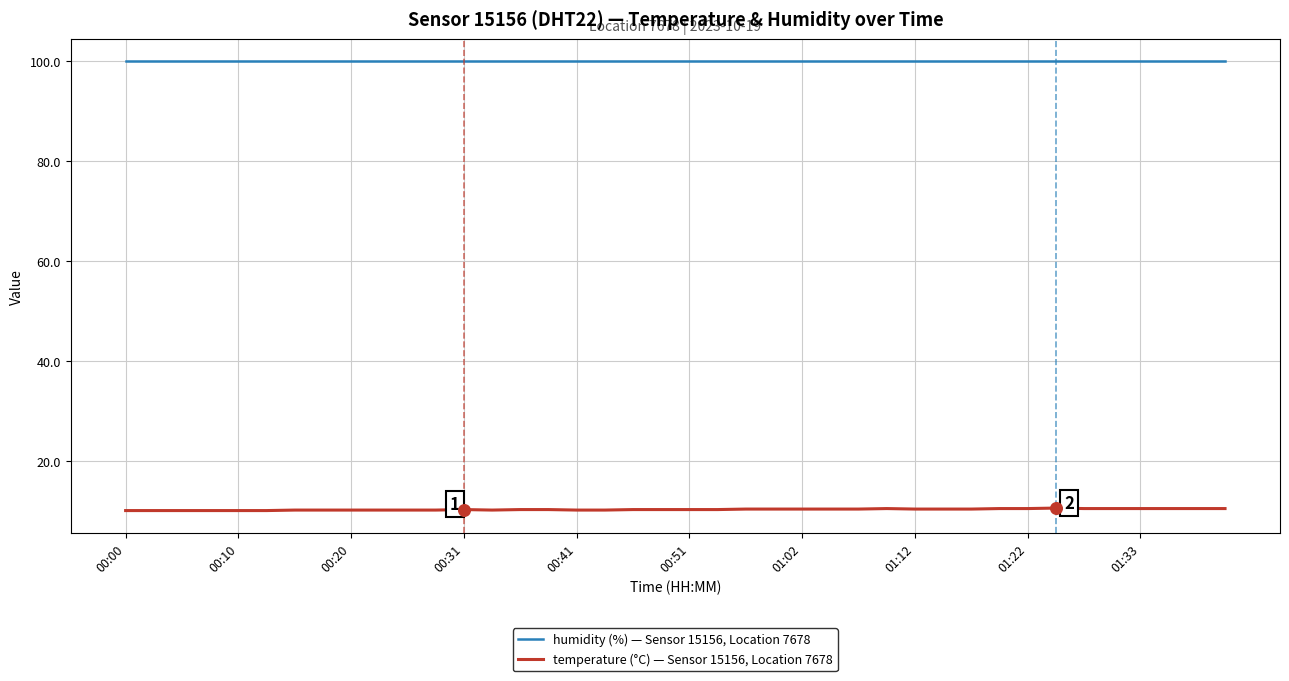

Which series has the widest spread of values?

temperature (°C) — Sensor 15156, Location 7678